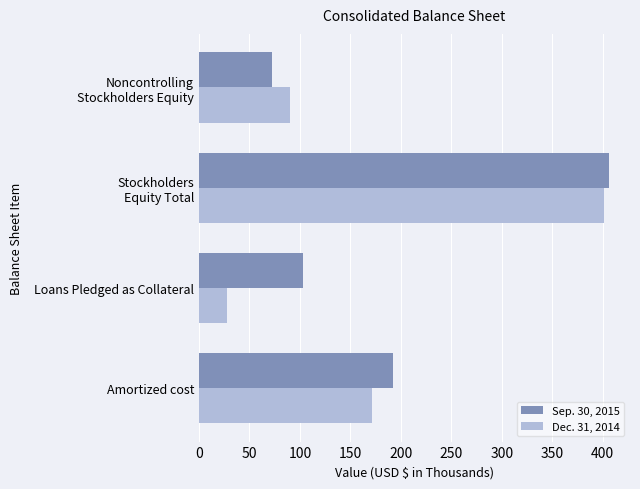

The Sep. 30, 2015 series shows 192.1 at Amortized cost. True or false?

True